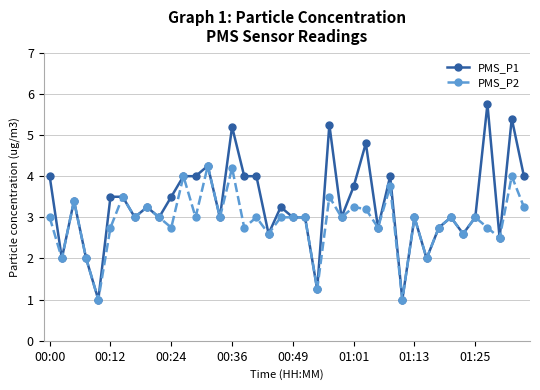

What is the smallest value displayed?

1.0